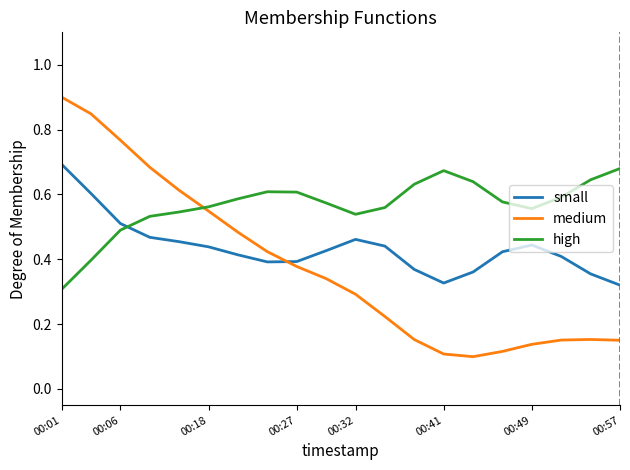

How many lines are shown in the chart?

3